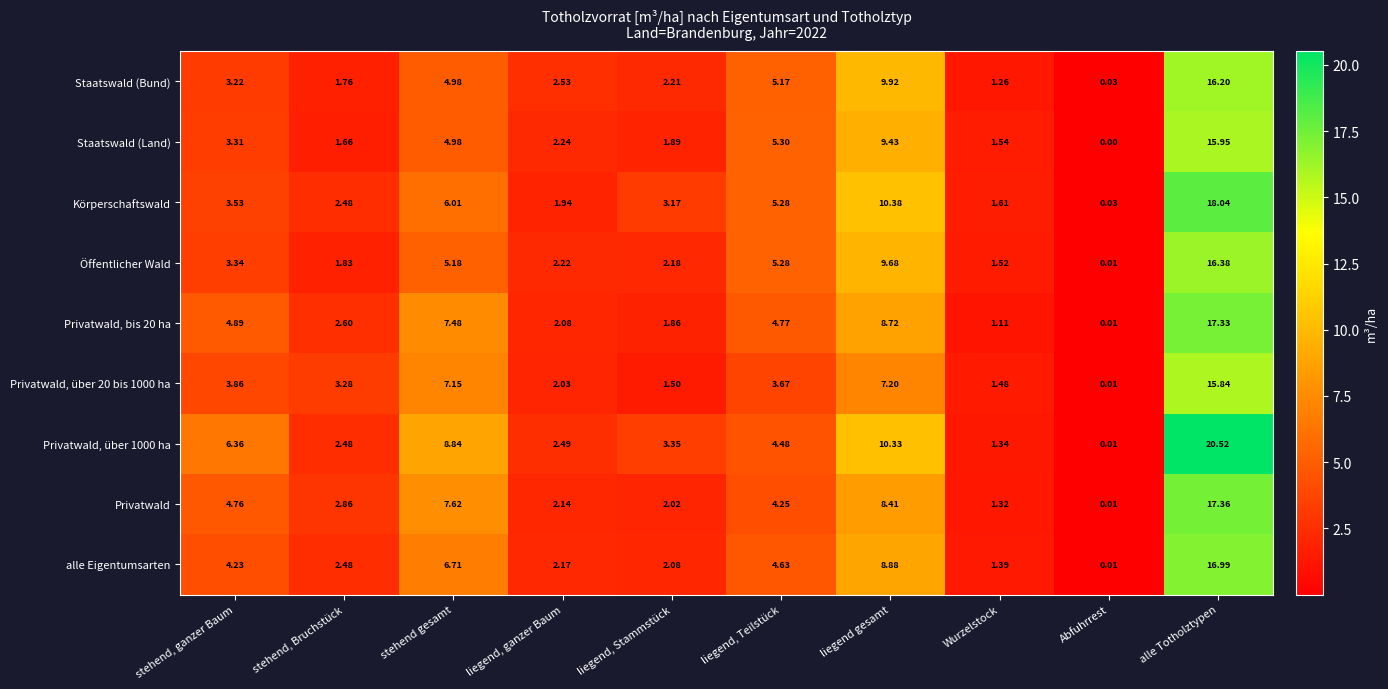

Rank the series by their maximum value, from lowest to highest.

Privatwald, über 20 bis 1000 ha, Staatswald (Land), Staatswald (Bund), Öffentlicher Wald, alle Eigentumsarten, Privatwald, bis 20 ha, Privatwald, Körperschaftswald, Privatwald, über 1000 ha